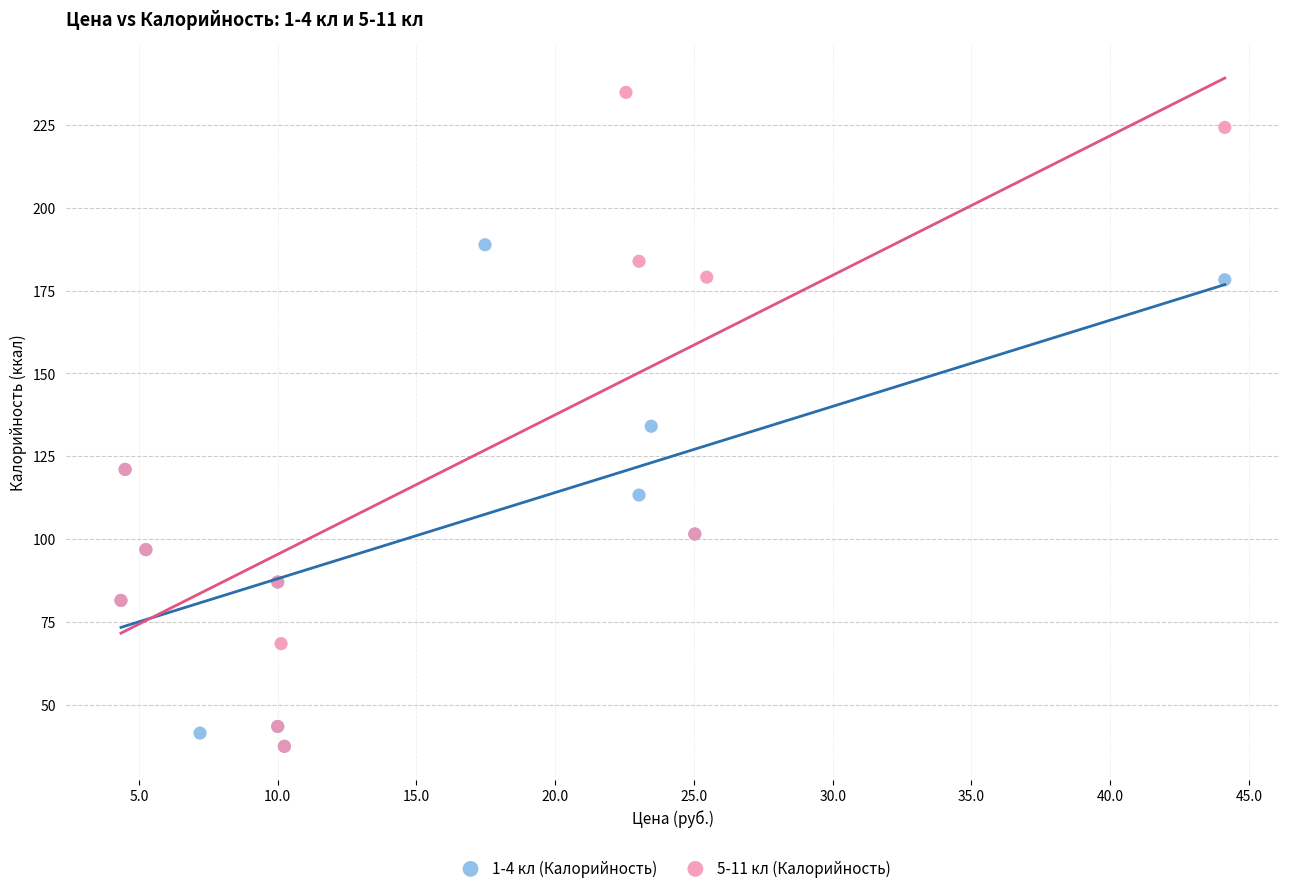

Which series has the widest spread of Y values?

5-11 кл (Калорийность)